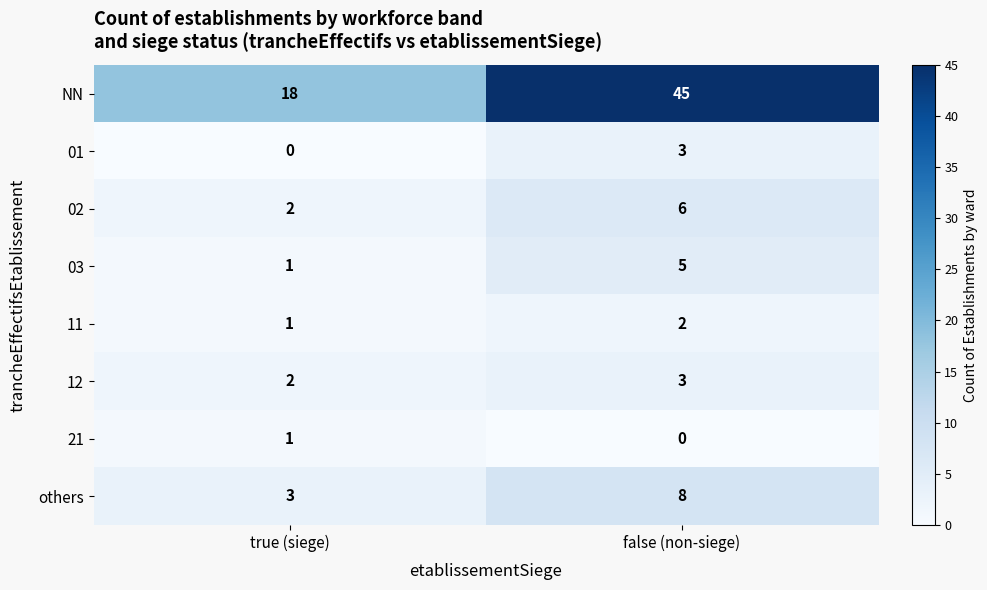

How many series are shown in this chart?

8